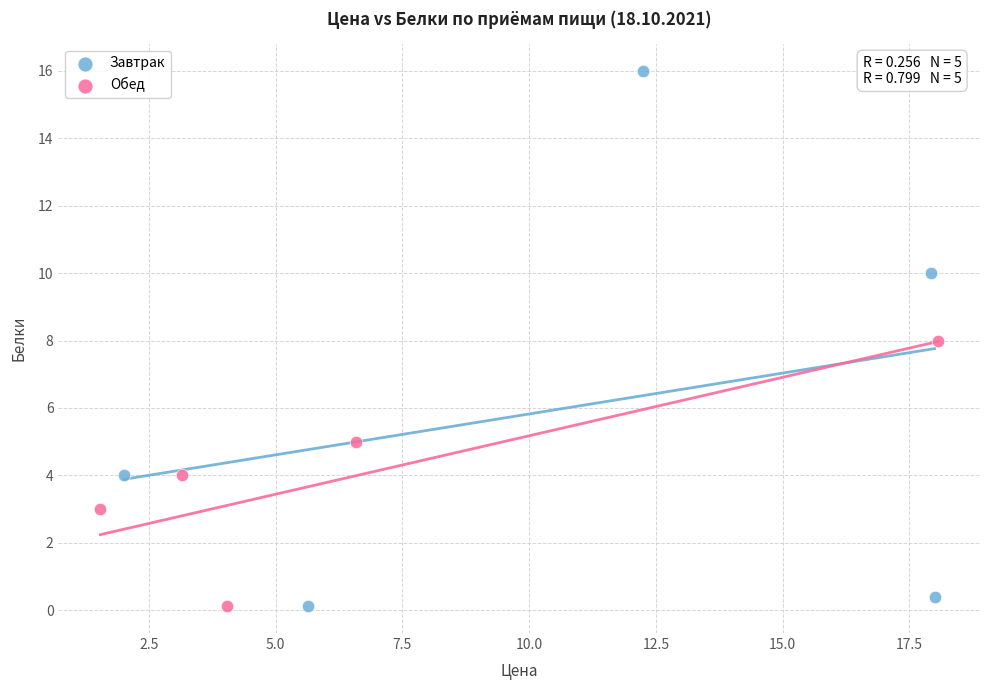

Which series contains the highest Y value?

Завтрак